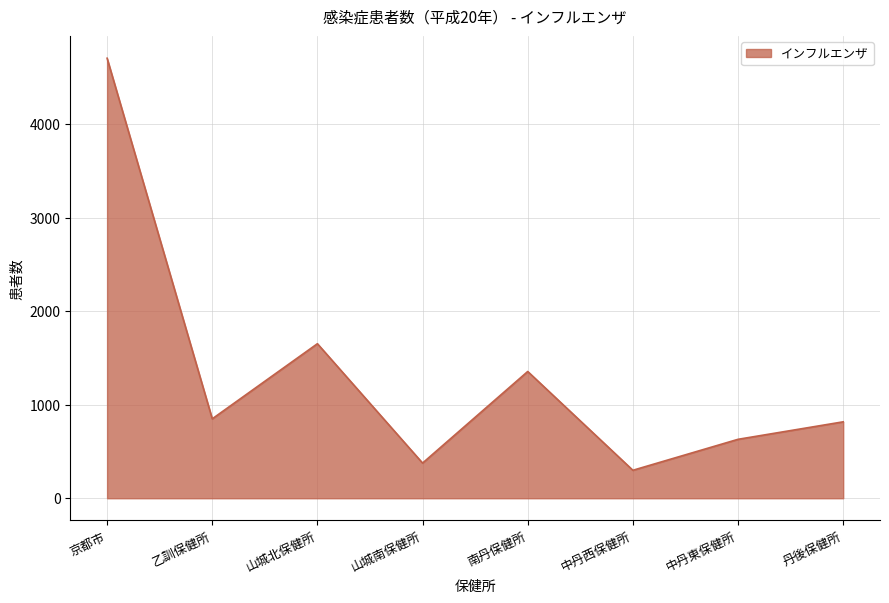

What is the sum of the values at 丹後保健所 and 山城北保健所?

2469